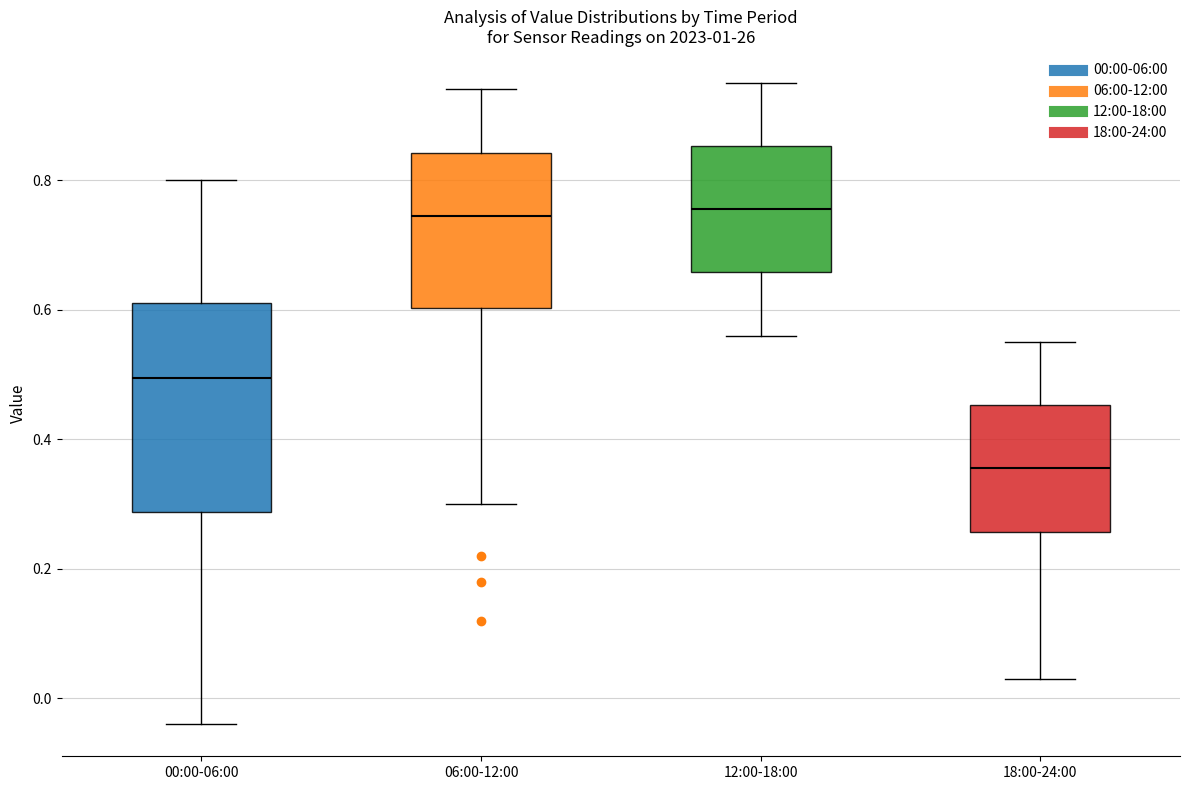

Which box has the lowest median line?

18:00-24:00